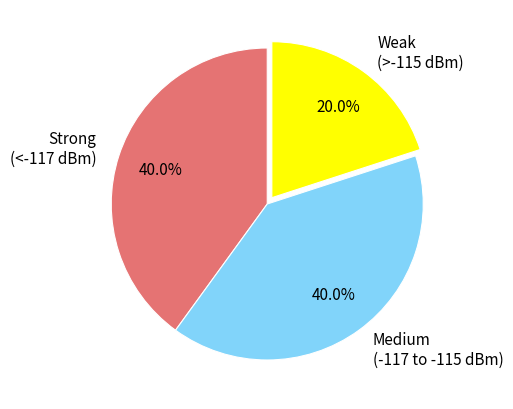

Combined, what portion of the pie is Strong (<-117 dBm) and Weak (>-115 dBm)?

60.0%